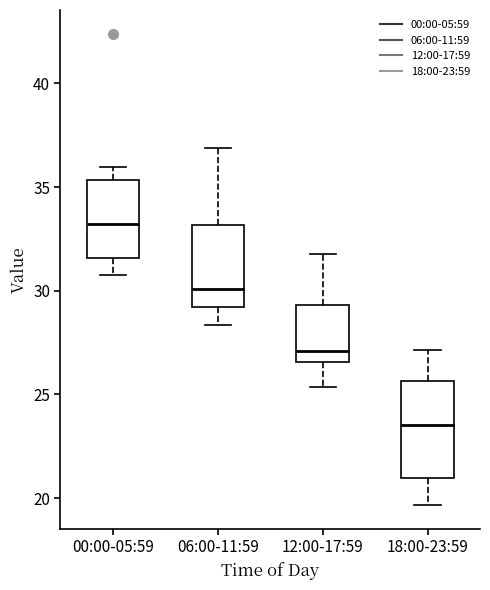

Reading left to right, transcribe this box plot: for each box, give where its median line is, the range the box spans, and where its two whiskers end, as read against the y-axis. The values are not printed on the chart, so give them approximately, as read against the axis.

00:00-05:59: median 33.0, box 31.5 to 35.5, whiskers 31.0 to 36.0
06:00-11:59: median 30.0, box 29.0 to 33.0, whiskers 28.5 to 37.0
12:00-17:59: median 27.0, box 26.5 to 29.5, whiskers 25.5 to 32.0
18:00-23:59: median 23.5, box 21.0 to 25.5, whiskers 19.5 to 27.0